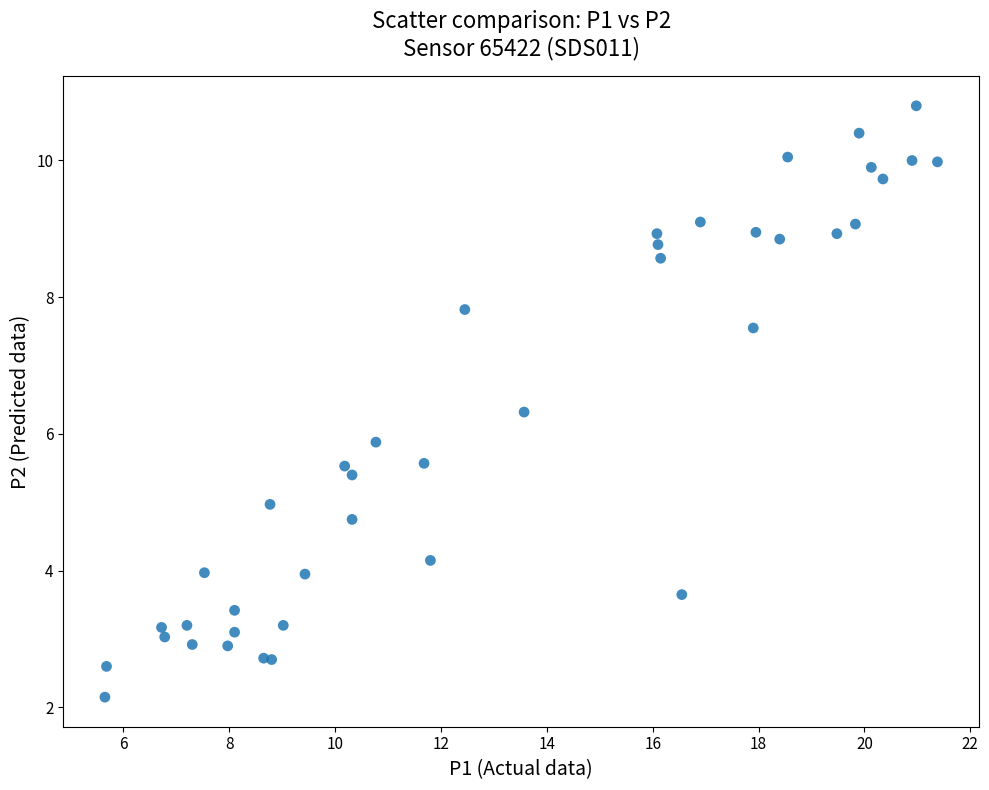

What Y value in the scatter plot is closest to 6?

5.9